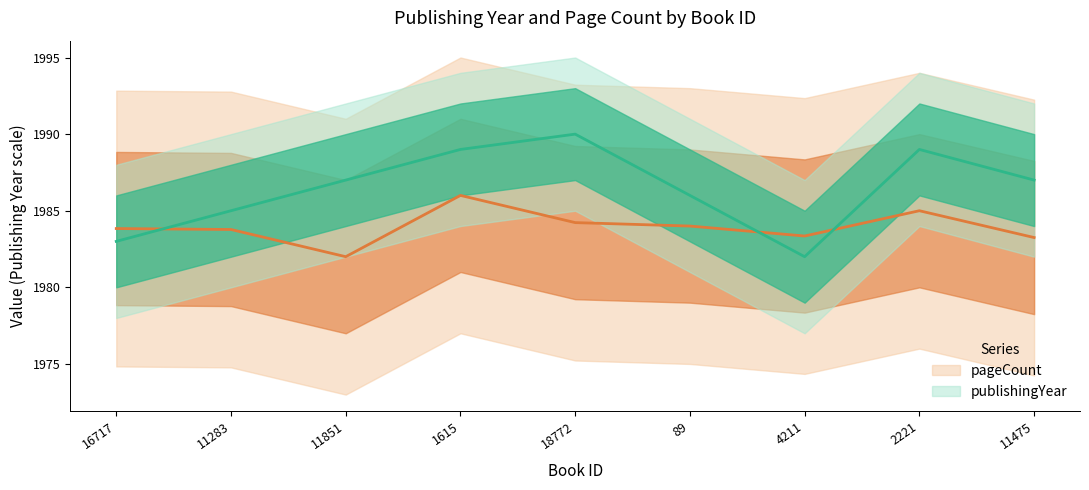

What is the sum of all publishingYear values?

17878.0